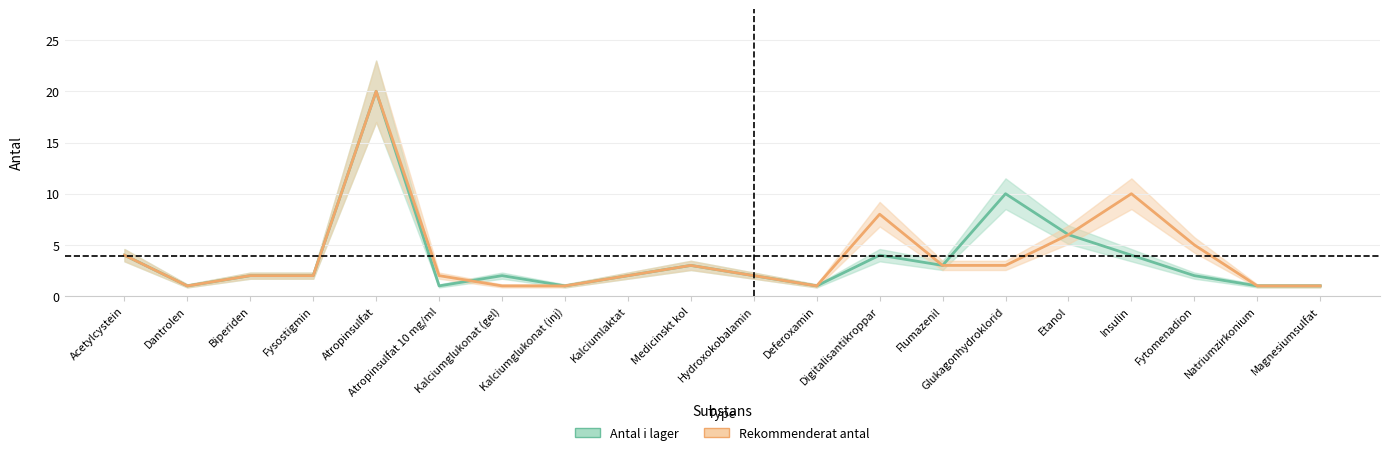

What is the difference between the maximum and minimum values in the Antal i lager series?

19